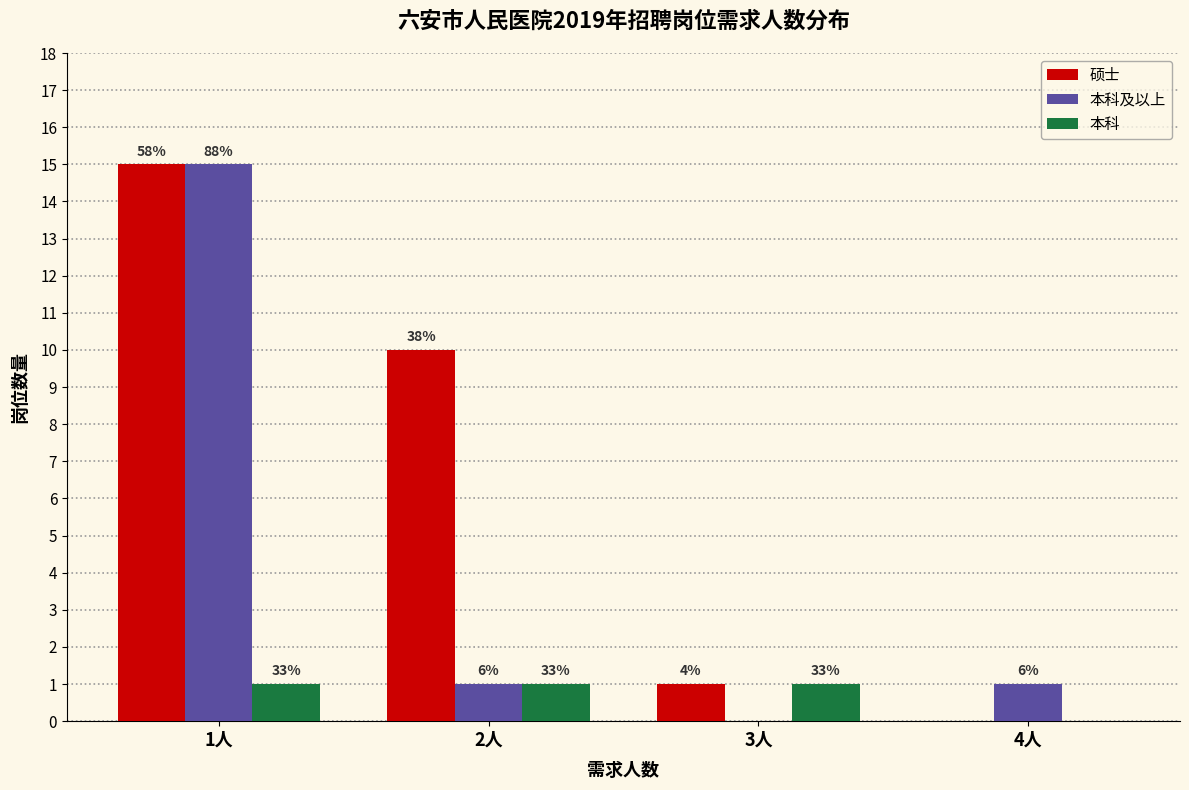

How many groups of bars are there?

4